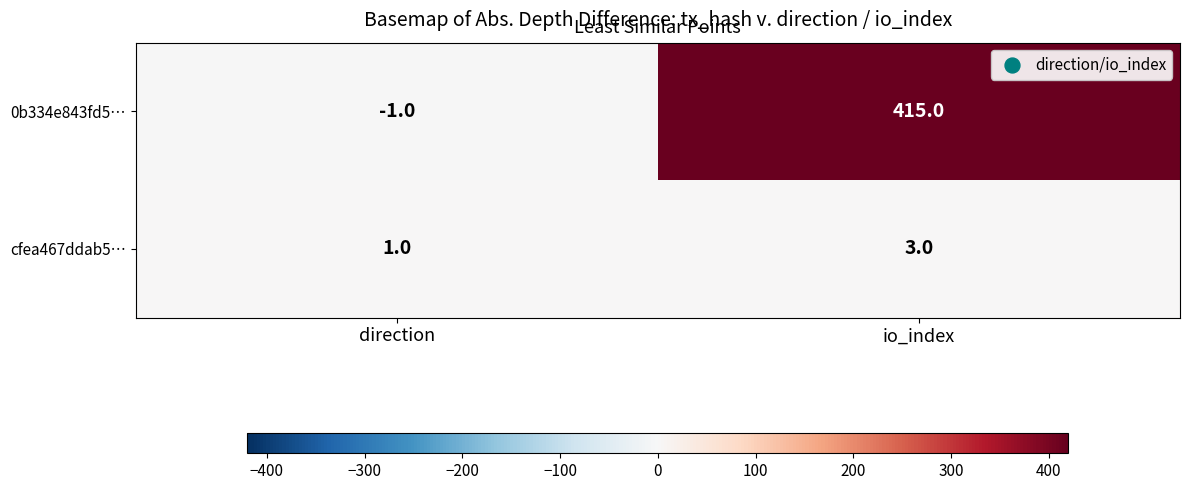

What is the difference between the highest and lowest values at direction?

2